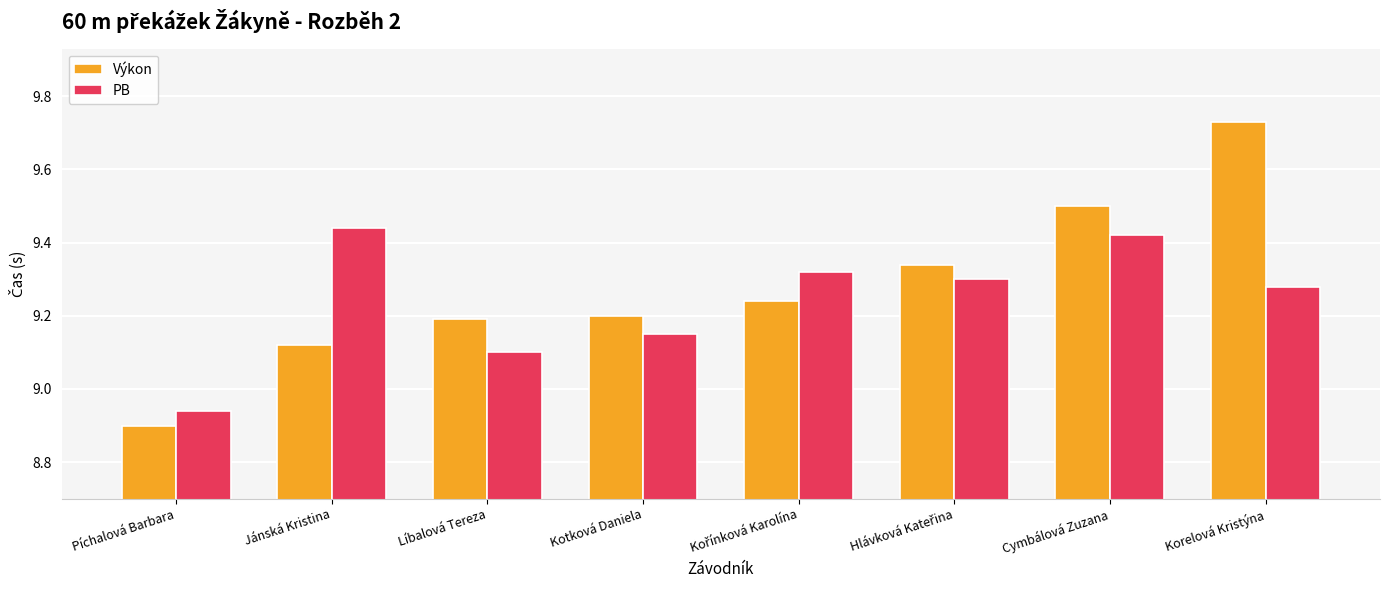

Does the chart contain any negative values?

No